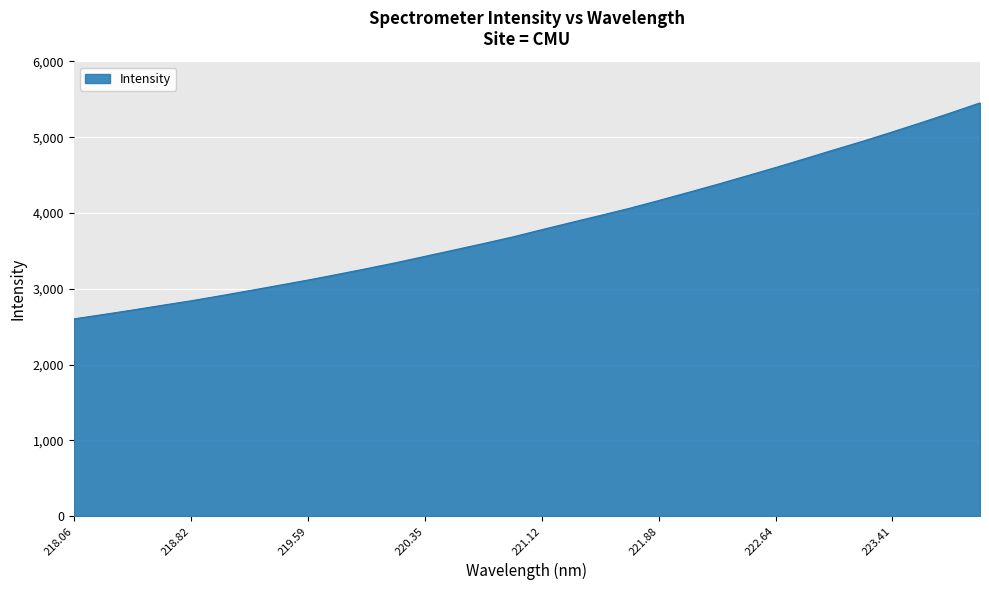

What is the maximum value shown in the chart?

5453.4